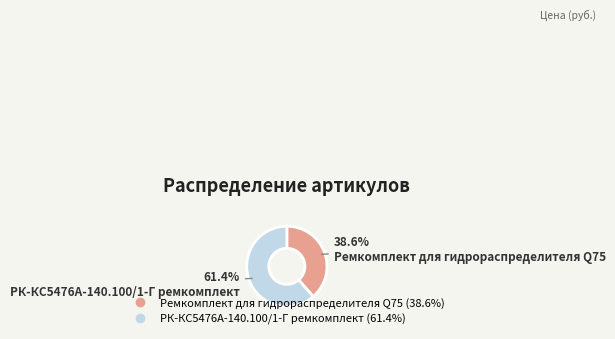

How many slices are in this pie chart?

2